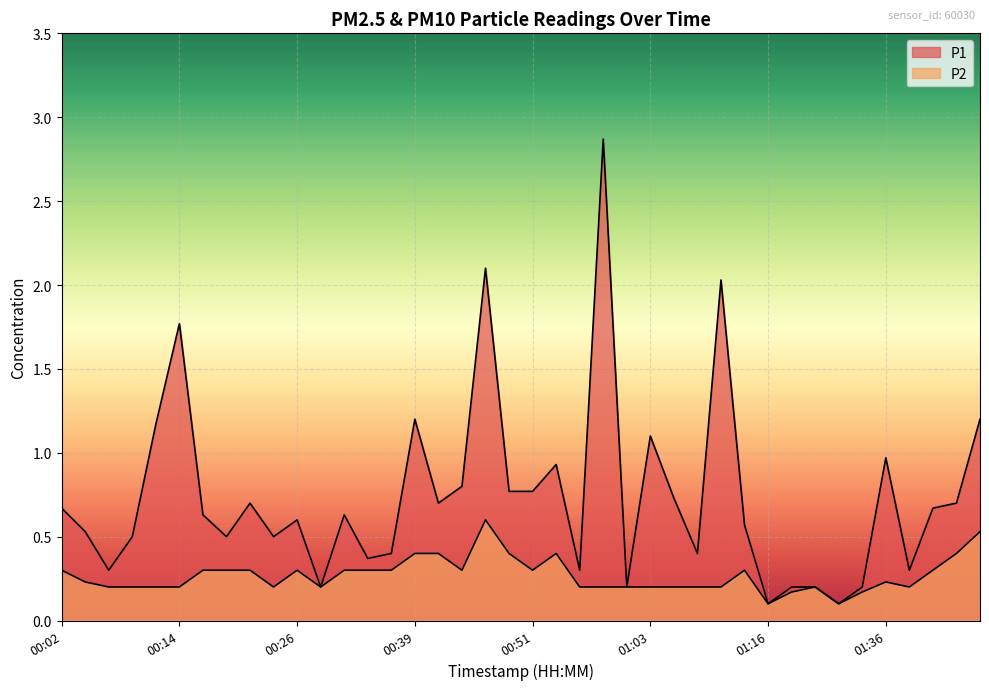

What are all the series names shown in the legend?

P1, P2